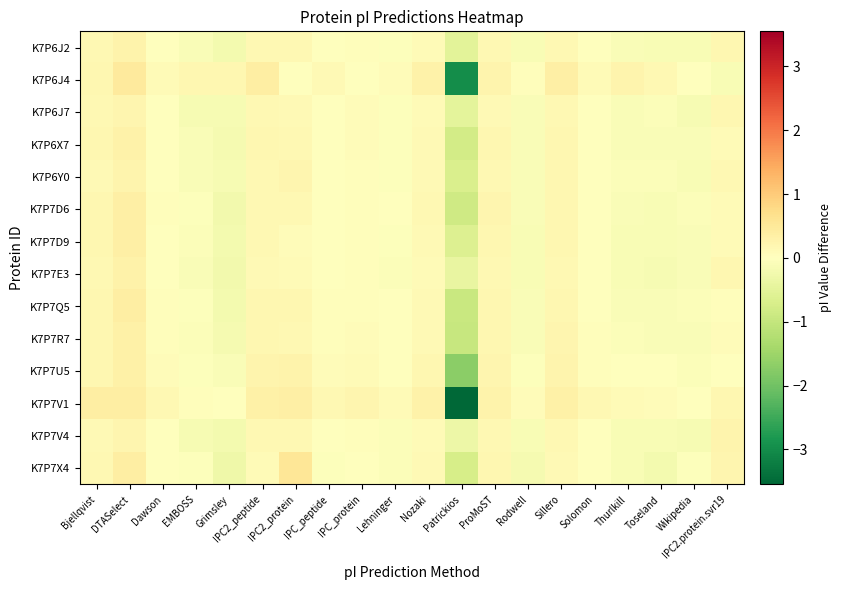

Reading left to right, transcribe all the data shown in this chart.

K7P6J2: Bjellqvist=0.1	DTASelect=0.3	Dawson=-0.0	EMBOSS=-0.1	Grimsley=-0.2	IPC2_peptide=0.1	IPC2_protein=0.1	IPC_peptide=-0.0	IPC_protein=0.0	Lehninger=-0.1	Nozaki=0.1	Patrickios=-0.5	ProMoST=0.2	Rodwell=-0.1	Sillero=0.2	Solomon=-0.0	Thurlkill=-0.1	Toseland=-0.1	Wikipedia=-0.1	IPC2.protein.svr19=0.2
K7P6J4: Bjellqvist=0.2	DTASelect=0.4	Dawson=0.1	EMBOSS=0.2	Grimsley=0.2	IPC2_peptide=0.4	IPC2_protein=0.0	IPC_peptide=0.1	IPC_protein=0.0	Lehninger=0.1	Nozaki=0.3	Patrickios=-3.0	ProMoST=0.2	Rodwell=0.1	Sillero=0.4	Solomon=0.1	Thurlkill=0.2	Toseland=0.2	Wikipedia=0.0	IPC2.protein.svr19=-0.1
K7P6J7: Bjellqvist=0.2	DTASelect=0.2	Dawson=-0.0	EMBOSS=-0.1	Grimsley=-0.2	IPC2_peptide=0.2	IPC2_protein=0.1	IPC_peptide=-0.0	IPC_protein=0.1	Lehninger=-0.1	Nozaki=0.1	Patrickios=-0.5	ProMoST=0.1	Rodwell=-0.1	Sillero=0.2	Solomon=-0.0	Thurlkill=-0.1	Toseland=-0.1	Wikipedia=-0.2	IPC2.protein.svr19=0.2
K7P6X7: Bjellqvist=0.2	DTASelect=0.3	Dawson=0.0	EMBOSS=-0.1	Grimsley=-0.2	IPC2_peptide=0.2	IPC2_protein=0.1	IPC_peptide=0.0	IPC_protein=0.1	Lehninger=-0.0	Nozaki=0.1	Patrickios=-0.8	ProMoST=0.2	Rodwell=-0.1	Sillero=0.2	Solomon=0.0	Thurlkill=-0.1	Toseland=-0.1	Wikipedia=-0.1	IPC2.protein.svr19=0.1
K7P6Y0: Bjellqvist=0.1	DTASelect=0.2	Dawson=-0.0	EMBOSS=-0.1	Grimsley=-0.2	IPC2_peptide=0.2	IPC2_protein=0.2	IPC_peptide=-0.0	IPC_protein=0.0	Lehninger=-0.1	Nozaki=0.1	Patrickios=-0.7	ProMoST=0.2	Rodwell=-0.1	Sillero=0.2	Solomon=-0.0	Thurlkill=-0.1	Toseland=-0.1	Wikipedia=-0.1	IPC2.protein.svr19=0.2
K7P7D6: Bjellqvist=0.2	DTASelect=0.3	Dawson=0.0	EMBOSS=-0.0	Grimsley=-0.2	IPC2_peptide=0.2	IPC2_protein=0.2	IPC_peptide=0.0	IPC_protein=0.1	Lehninger=-0.0	Nozaki=0.1	Patrickios=-0.8	ProMoST=0.2	Rodwell=-0.1	Sillero=0.2	Solomon=0.0	Thurlkill=-0.1	Toseland=-0.1	Wikipedia=-0.1	IPC2.protein.svr19=0.1
K7P7D9: Bjellqvist=0.2	DTASelect=0.3	Dawson=0.0	EMBOSS=-0.1	Grimsley=-0.2	IPC2_peptide=0.2	IPC2_protein=0.1	IPC_peptide=0.0	IPC_protein=0.1	Lehninger=-0.0	Nozaki=0.1	Patrickios=-0.6	ProMoST=0.2	Rodwell=-0.1	Sillero=0.2	Solomon=0.0	Thurlkill=-0.1	Toseland=-0.1	Wikipedia=-0.1	IPC2.protein.svr19=0.1
K7P7E3: Bjellqvist=0.1	DTASelect=0.3	Dawson=-0.0	EMBOSS=-0.1	Grimsley=-0.2	IPC2_peptide=0.1	IPC2_protein=0.1	IPC_peptide=-0.0	IPC_protein=0.0	Lehninger=-0.1	Nozaki=0.1	Patrickios=-0.4	ProMoST=0.2	Rodwell=-0.1	Sillero=0.1	Solomon=-0.0	Thurlkill=-0.1	Toseland=-0.1	Wikipedia=-0.1	IPC2.protein.svr19=0.2
K7P7Q5: Bjellqvist=0.2	DTASelect=0.4	Dawson=0.0	EMBOSS=-0.0	Grimsley=-0.2	IPC2_peptide=0.2	IPC2_protein=0.2	IPC_peptide=0.0	IPC_protein=0.1	Lehninger=-0.0	Nozaki=0.1	Patrickios=-0.9	ProMoST=0.2	Rodwell=-0.1	Sillero=0.2	Solomon=0.0	Thurlkill=-0.1	Toseland=-0.1	Wikipedia=-0.1	IPC2.protein.svr19=0.1
K7P7R7: Bjellqvist=0.2	DTASelect=0.3	Dawson=0.0	EMBOSS=-0.1	Grimsley=-0.2	IPC2_peptide=0.2	IPC2_protein=0.1	IPC_peptide=0.0	IPC_protein=0.1	Lehninger=-0.0	Nozaki=0.1	Patrickios=-1.0	ProMoST=0.2	Rodwell=-0.1	Sillero=0.2	Solomon=0.0	Thurlkill=-0.1	Toseland=-0.1	Wikipedia=-0.1	IPC2.protein.svr19=0.1
K7P7U5: Bjellqvist=0.2	DTASelect=0.3	Dawson=0.1	EMBOSS=-0.0	Grimsley=-0.1	IPC2_peptide=0.2	IPC2_protein=0.3	IPC_peptide=0.1	IPC_protein=0.1	Lehninger=0.0	Nozaki=0.2	Patrickios=-1.7	ProMoST=0.2	Rodwell=-0.0	Sillero=0.2	Solomon=0.1	Thurlkill=0.0	Toseland=-0.0	Wikipedia=-0.1	IPC2.protein.svr19=0.0
K7P7V1: Bjellqvist=0.4	DTASelect=0.4	Dawson=0.2	EMBOSS=0.1	Grimsley=-0.0	IPC2_peptide=0.3	IPC2_protein=0.4	IPC_peptide=0.2	IPC_protein=0.2	Lehninger=0.1	Nozaki=0.3	Patrickios=-3.5	ProMoST=0.3	Rodwell=0.1	Sillero=0.3	Solomon=0.2	Thurlkill=0.1	Toseland=0.1	Wikipedia=0.0	IPC2.protein.svr19=0.2
K7P7V4: Bjellqvist=0.1	DTASelect=0.2	Dawson=-0.0	EMBOSS=-0.2	Grimsley=-0.2	IPC2_peptide=0.1	IPC2_protein=0.1	IPC_peptide=-0.0	IPC_protein=0.1	Lehninger=-0.1	Nozaki=0.1	Patrickios=-0.3	ProMoST=0.1	Rodwell=-0.1	Sillero=0.2	Solomon=-0.0	Thurlkill=-0.1	Toseland=-0.1	Wikipedia=-0.2	IPC2.protein.svr19=0.2
K7P7X4: Bjellqvist=0.1	DTASelect=0.4	Dawson=-0.0	EMBOSS=-0.0	Grimsley=-0.3	IPC2_peptide=0.1	IPC2_protein=0.5	IPC_peptide=-0.0	IPC_protein=-0.0	Lehninger=-0.1	Nozaki=0.1	Patrickios=-0.7	ProMoST=0.2	Rodwell=-0.2	Sillero=0.1	Solomon=-0.0	Thurlkill=-0.1	Toseland=-0.2	Wikipedia=-0.0	IPC2.protein.svr19=0.2